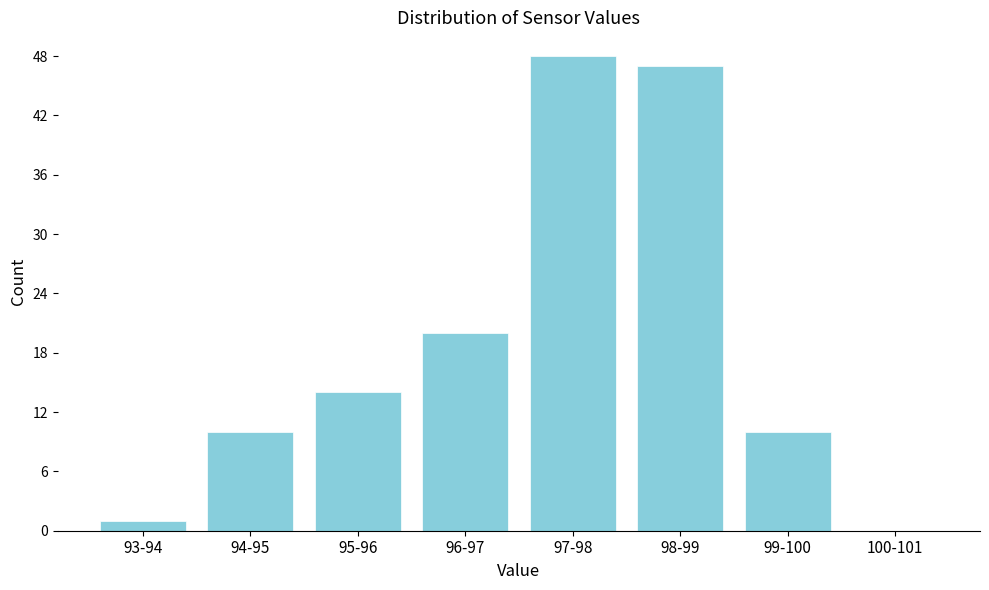

Reading left to right, list all the values displayed in this chart.

93-94=1	94-95=10	95-96=14	96-97=20	97-98=48	98-99=47	99-100=10	100-101=0